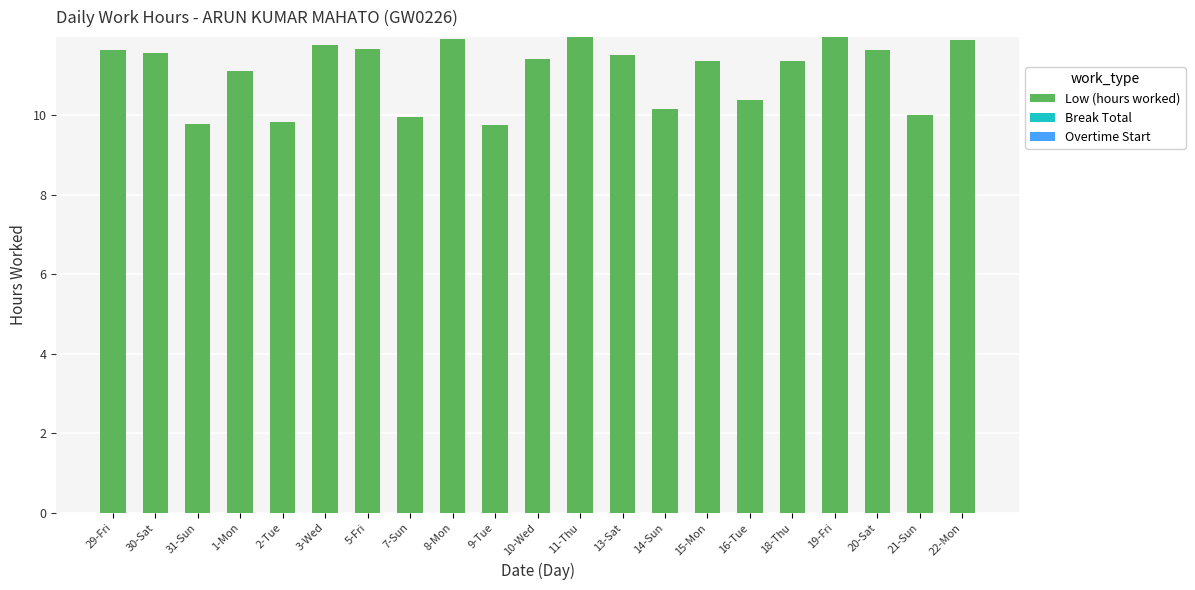

What is the greatest value displayed?

12.0